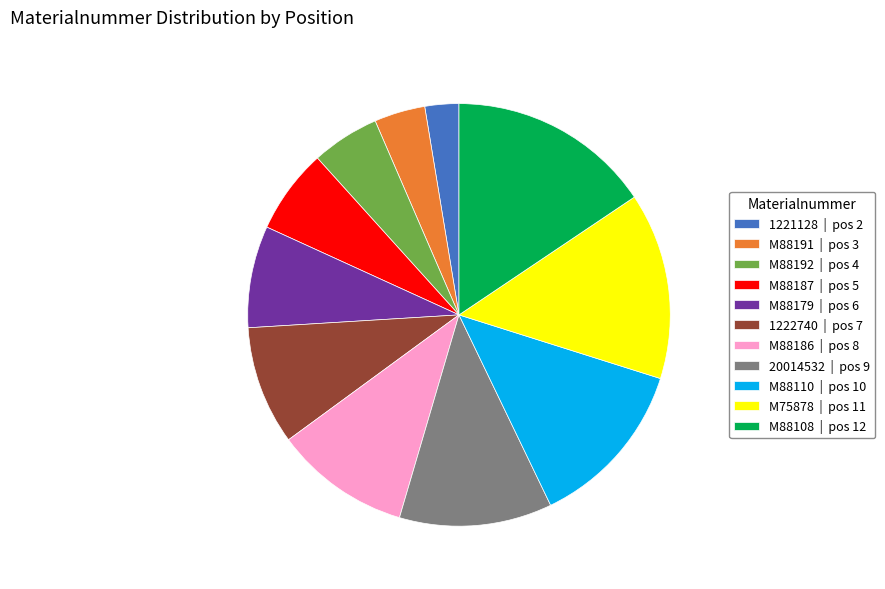

Does any single category account for the majority?

No